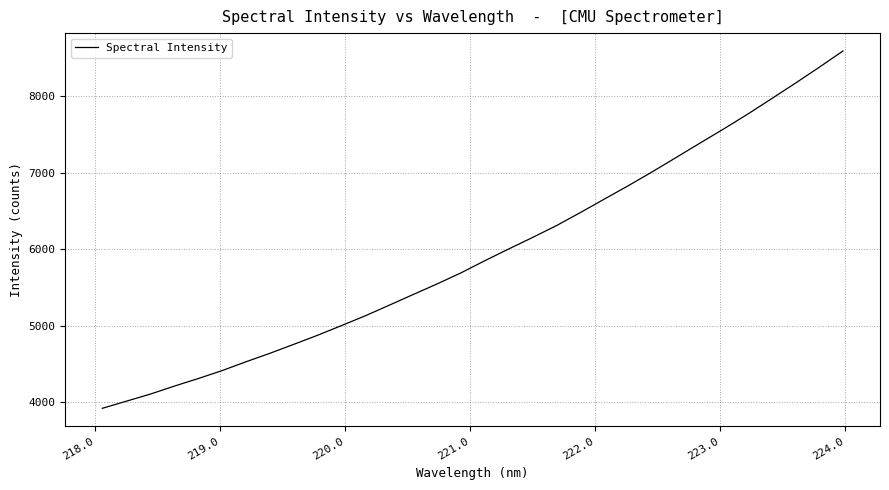

What is the maximum value shown in the chart?

8594.4